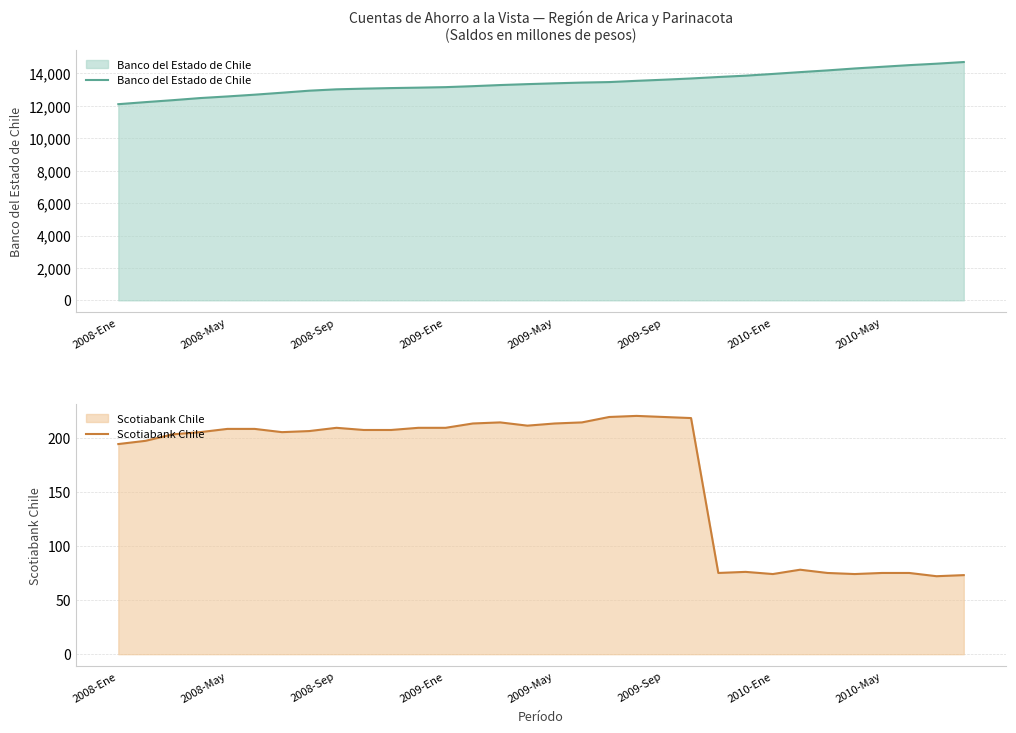

How many interior local peaks does the Scotiabank Chile series have?

5